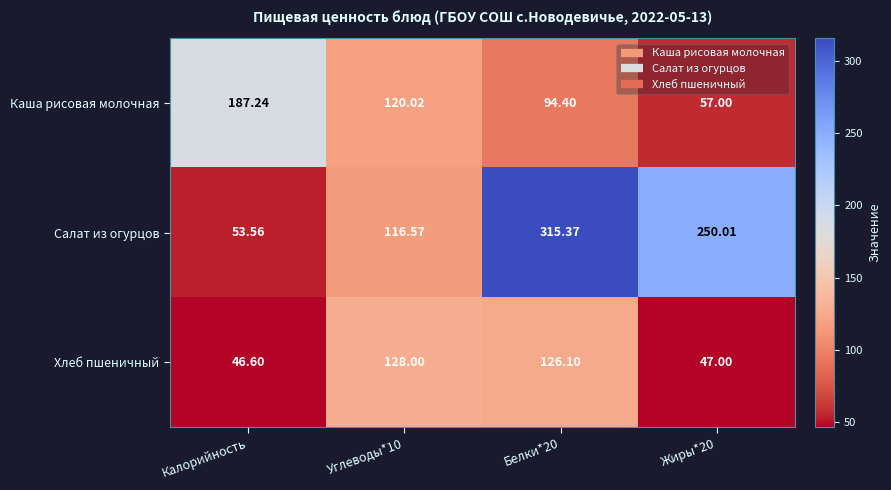

At which label does Хлеб пшеничный reach its minimum?

Калорийность